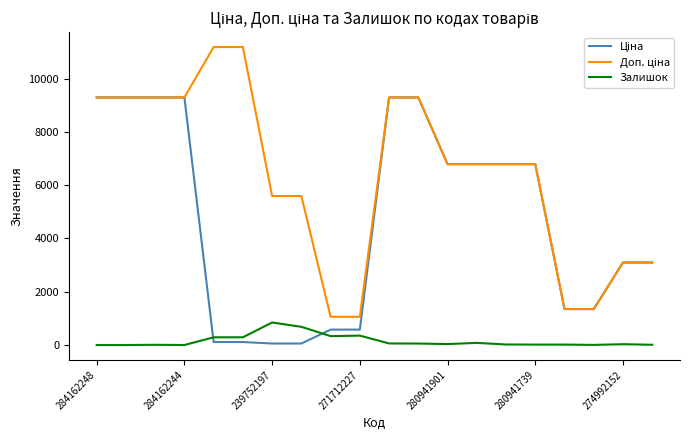

What is the value of the Залишок point at the 17th from the left?

16.0